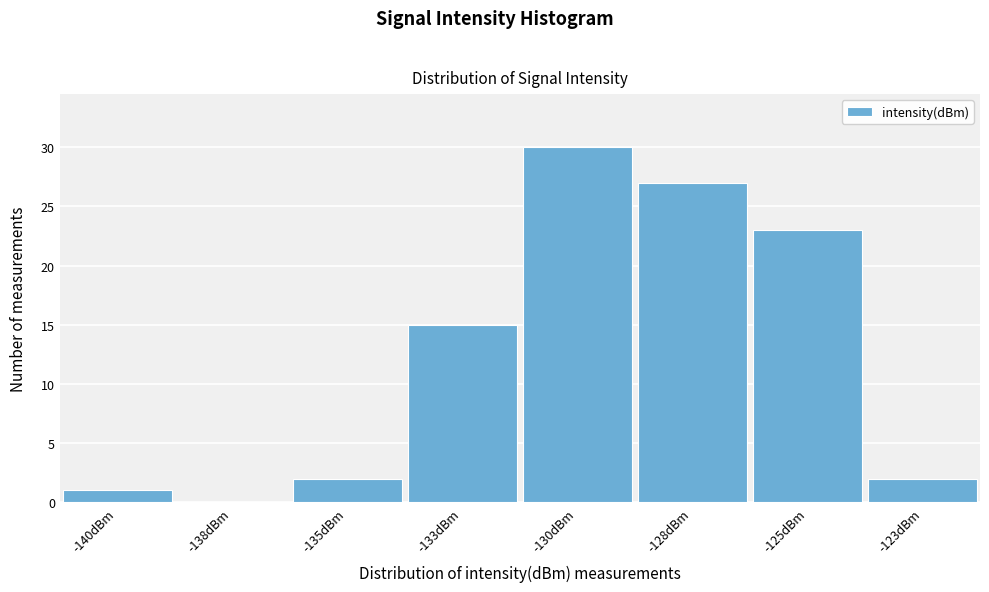

Reading left to right, list all the values displayed in this chart.

-140dBm=1	-138dBm=0	-135dBm=2	-133dBm=15	-130dBm=30	-128dBm=27	-125dBm=23	-123dBm=2